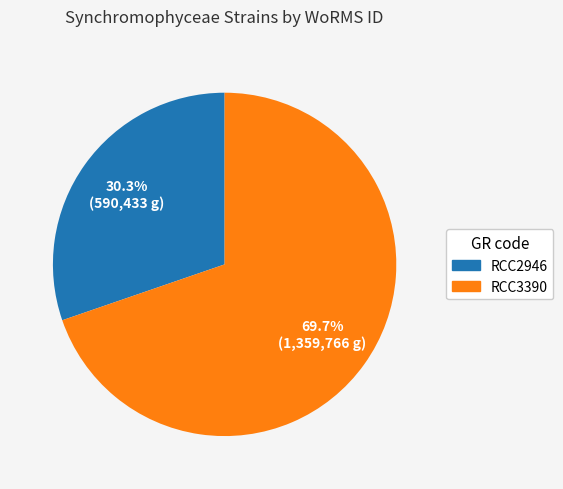

To the nearest percent, what is the difference between the RCC2946 and RCC3390 slice percentages?

39%